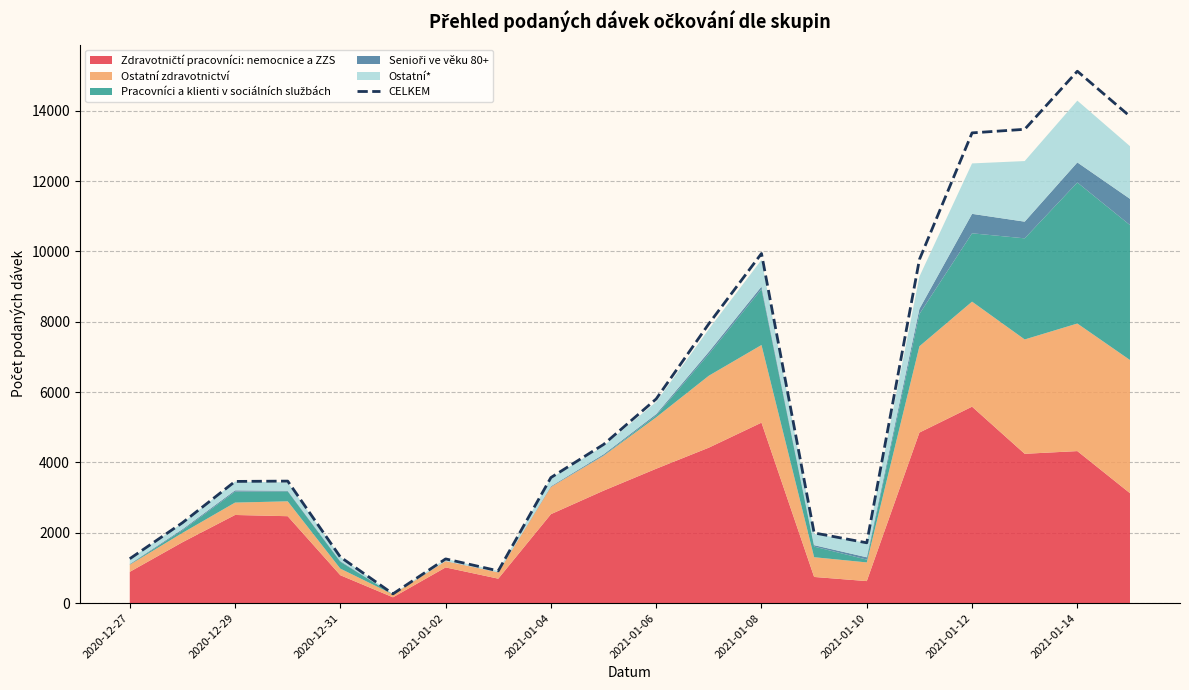

Reading left to right, list all the values displayed in this chart.

1261	2284	3459	3468	1310	262	1256	916	3569	4509	5804	7941	9939	1995	1714	9768	13368	13470	15121	13837